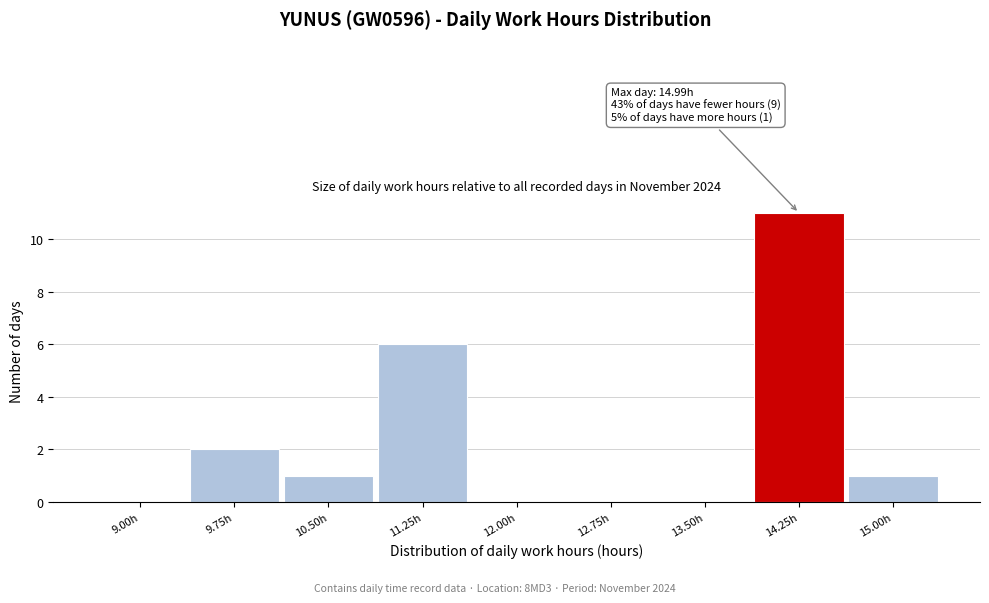

Reading left to right, list all the values displayed in this chart.

9.00h=0	9.75h=2	10.50h=1	11.25h=6	12.00h=0	12.75h=0	13.50h=0	14.25h=11	15.00h=1